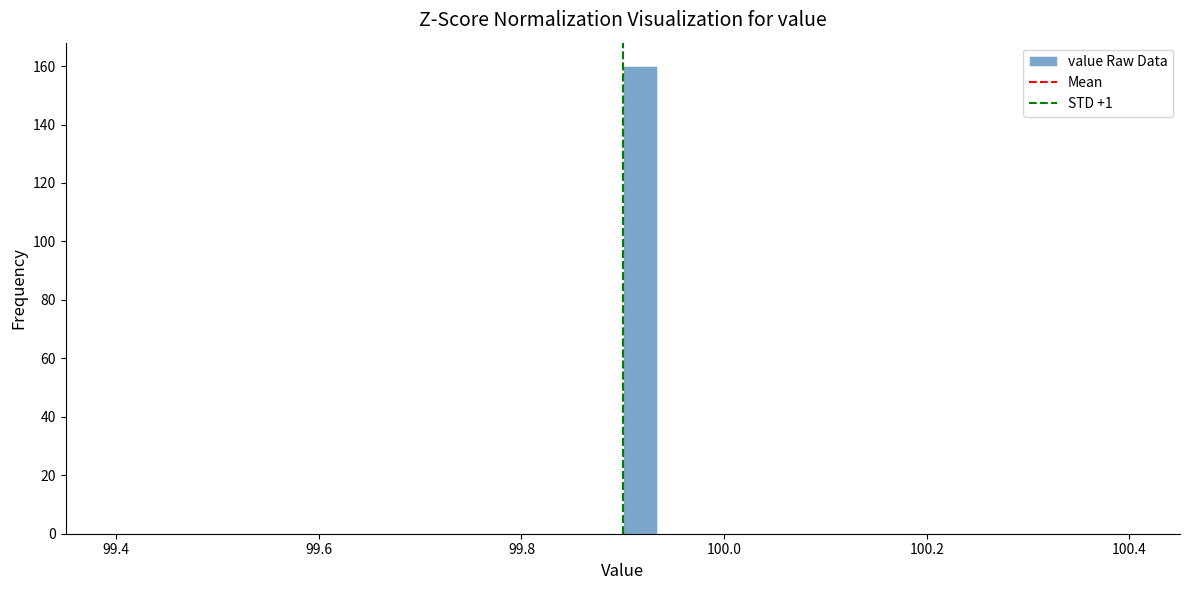

Around what value on the x-axis is the tallest bar? Give the approximate position of its centre, as read against the axis.

99.92